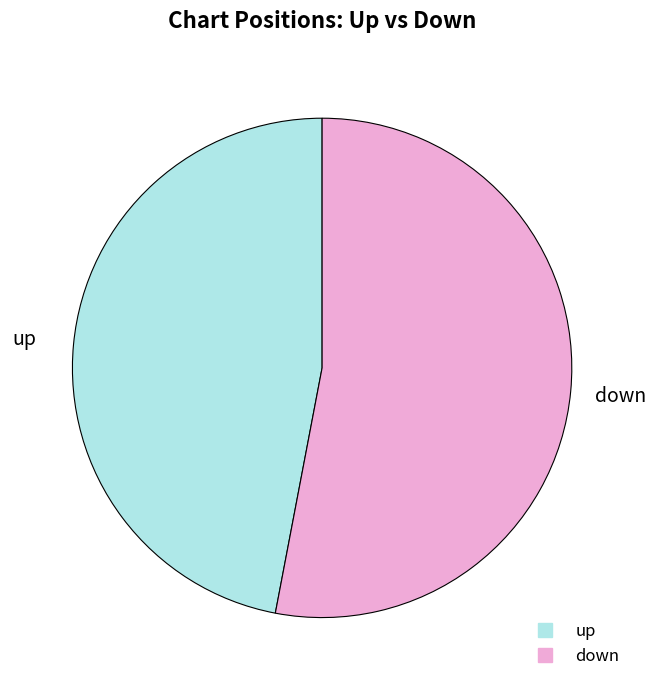

True or false: up accounts for 47% of the total.

True